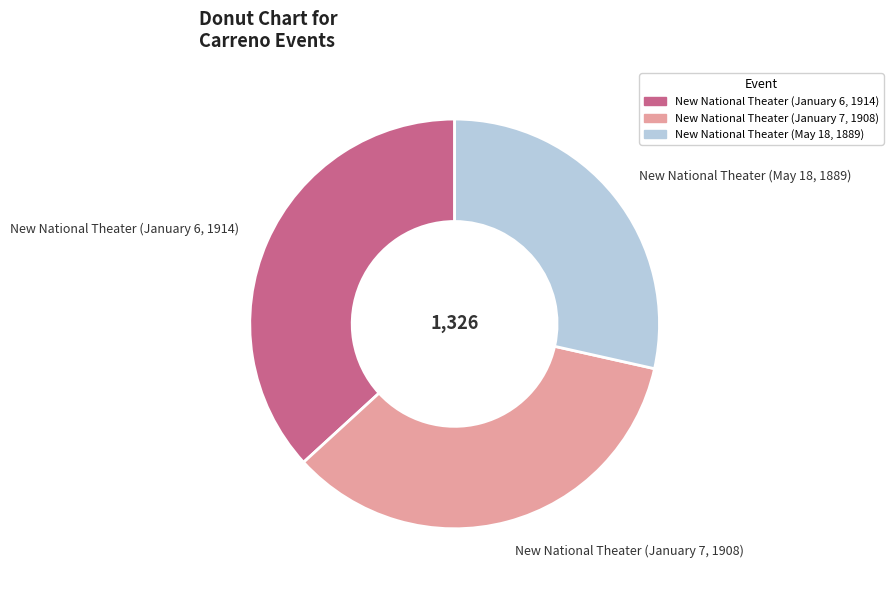

Which category has the smallest portion of the pie?

New National Theater (May 18, 1889)